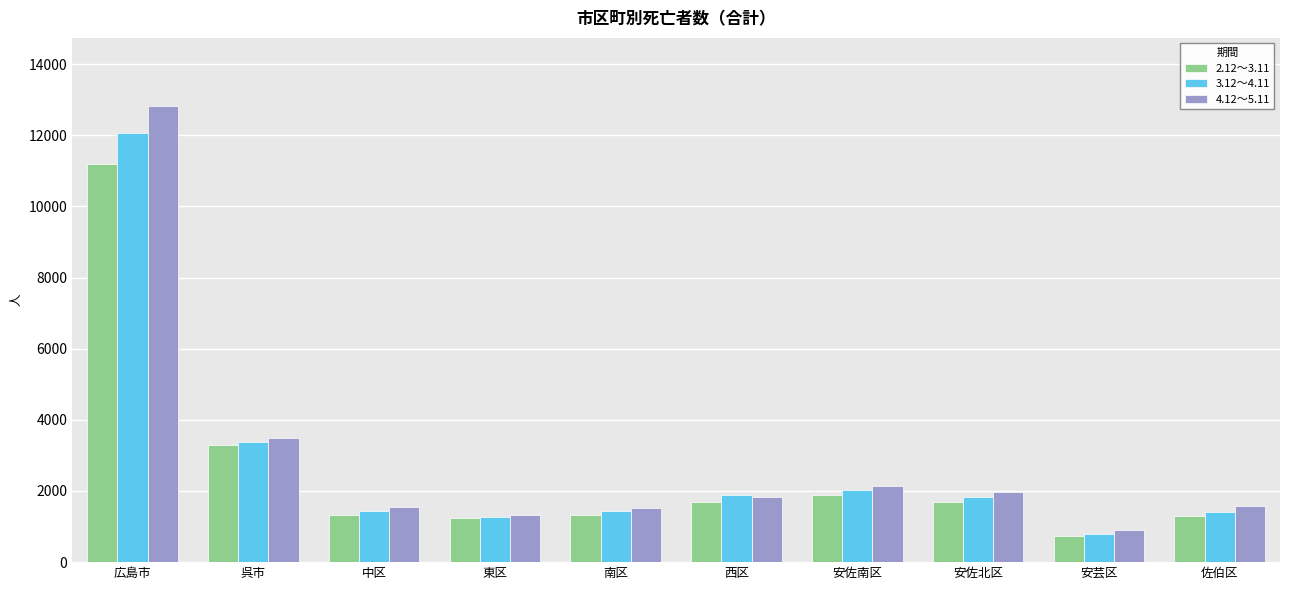

What is the sum of all 4.12〜5.11 values?

29116